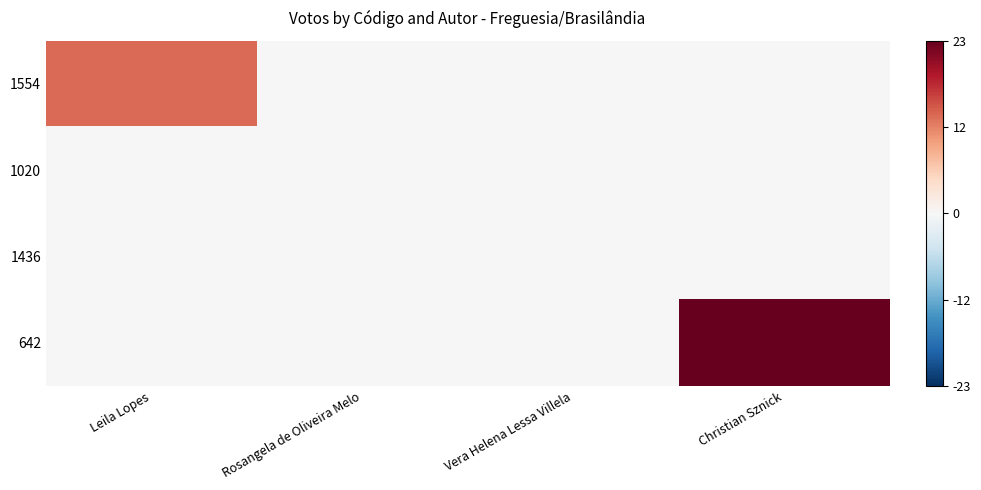

List the series in order of their peak value, highest first.

642, 1554, 1020, 1436